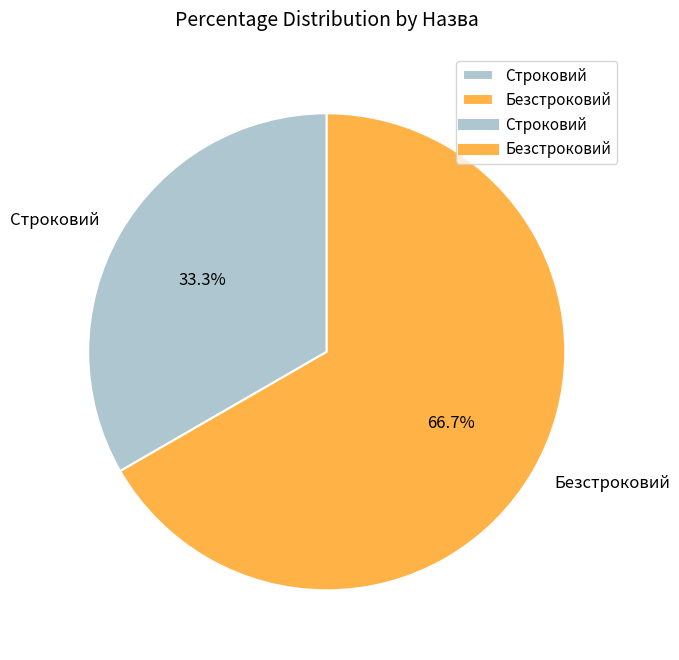

Between Строковий and Безстроковий, which is larger?

Безстроковий